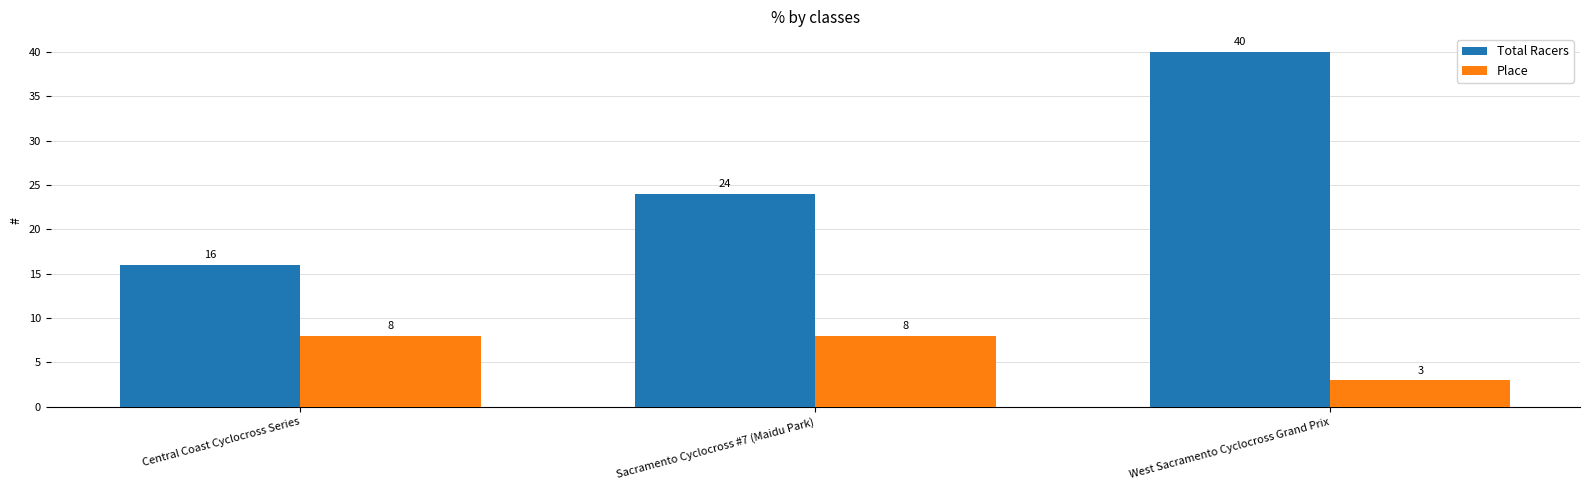

What is the label of the 3rd bar from the right?

Central Coast Cyclocross Series